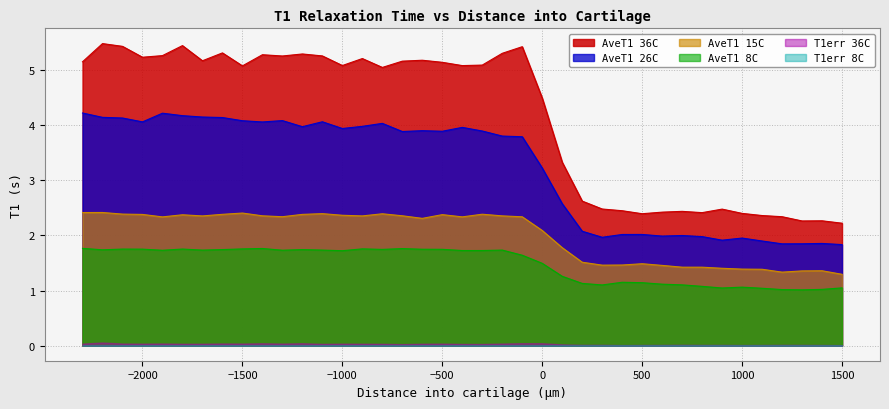

How many data points does each series have?

39